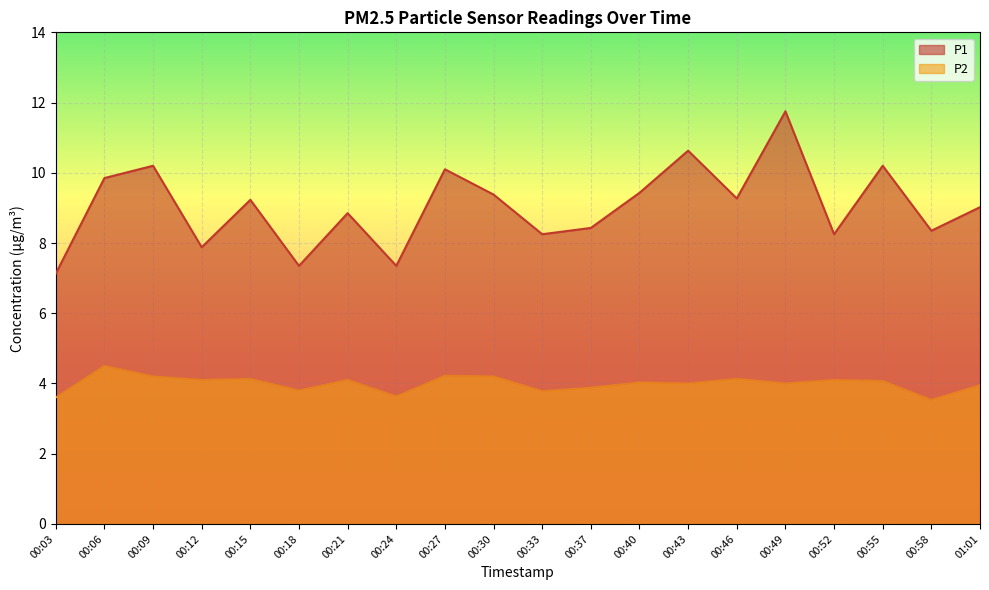

Between 01:01 and 00:55, which is larger?

00:55